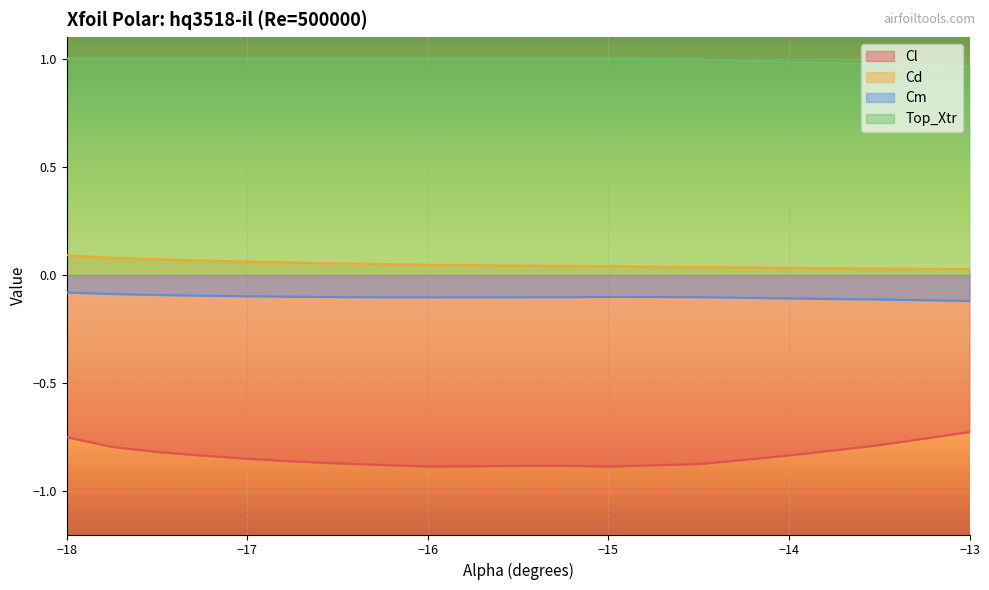

What is the label of the 5th point from the right?

-14.0